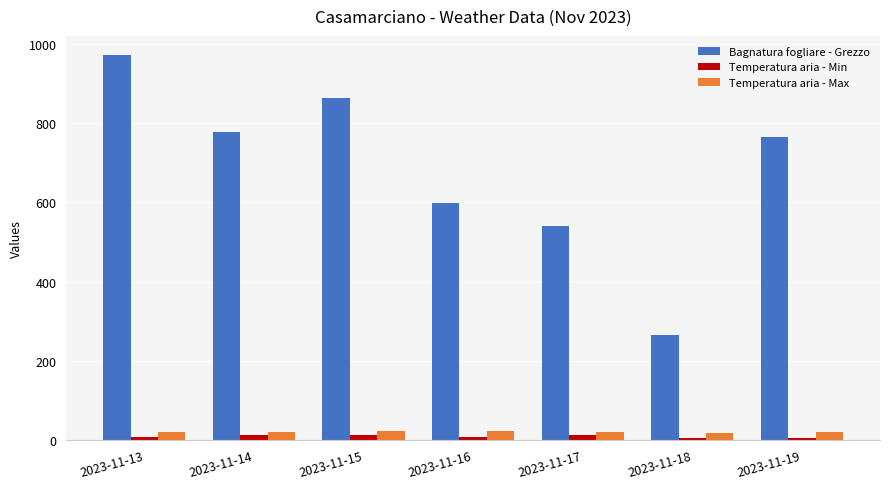

Which series changed the most between 2023-11-15 and 2023-11-17?

Bagnatura fogliare - Grezzo